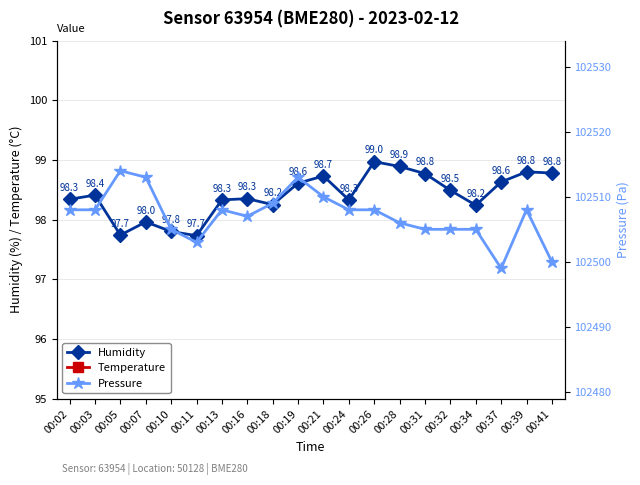

True or false: Humidity has a value of 98.3 at 00:02.

True